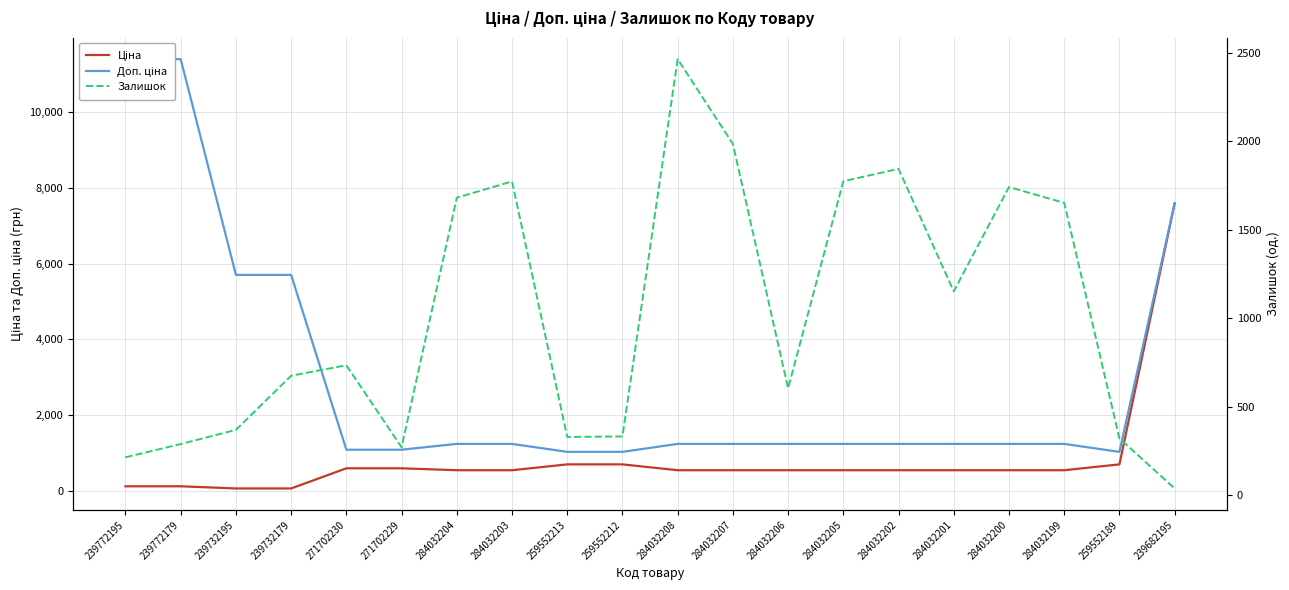

Which has a higher value, 259552189 or 284032208?

259552189